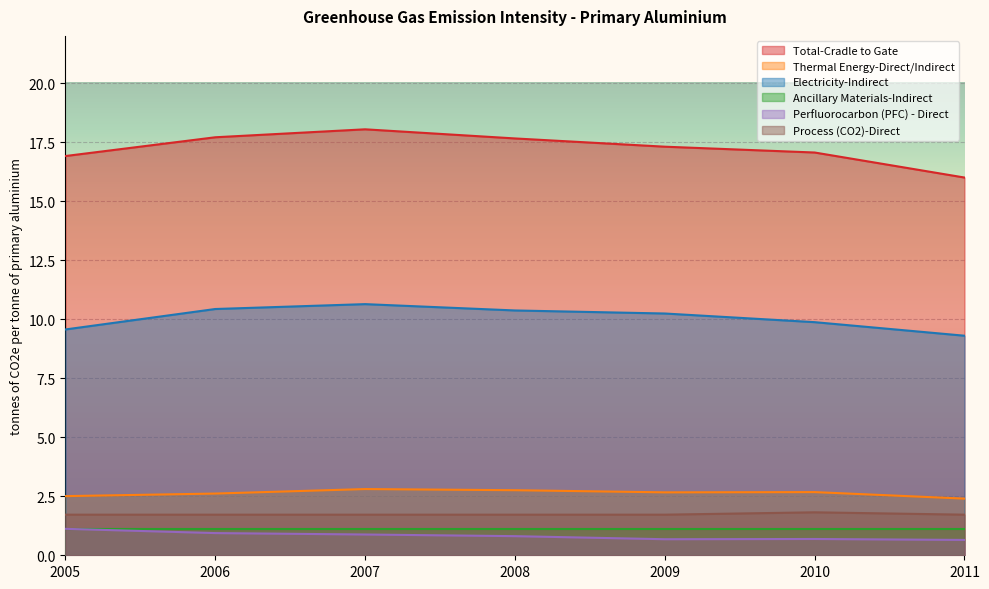

What is the value of the Electricity-Indirect point at the 7th from the left?

9.3